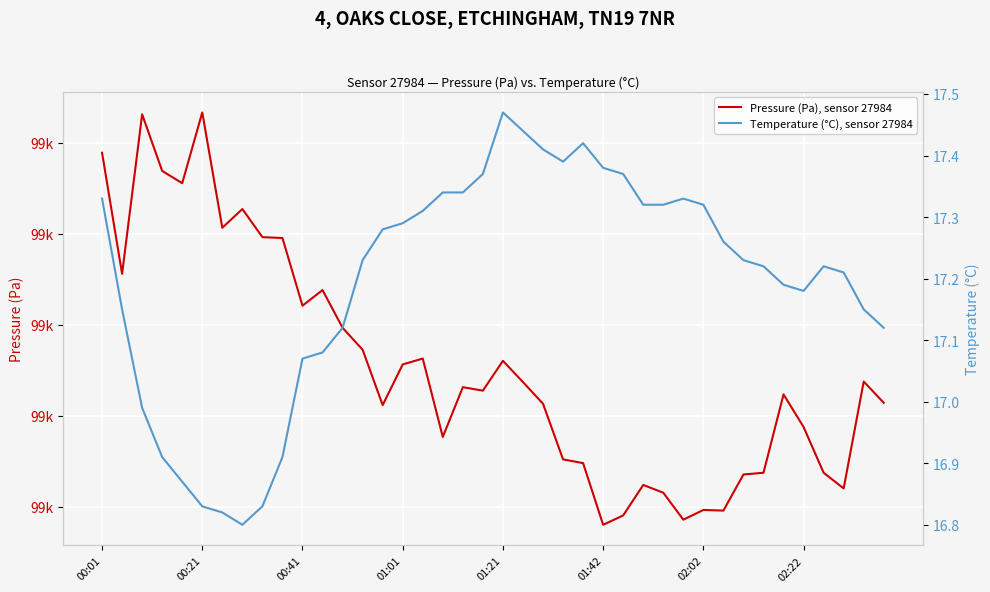

What are all the series names shown in the legend?

Pressure (Pa), sensor 27984, Temperature (°C), sensor 27984